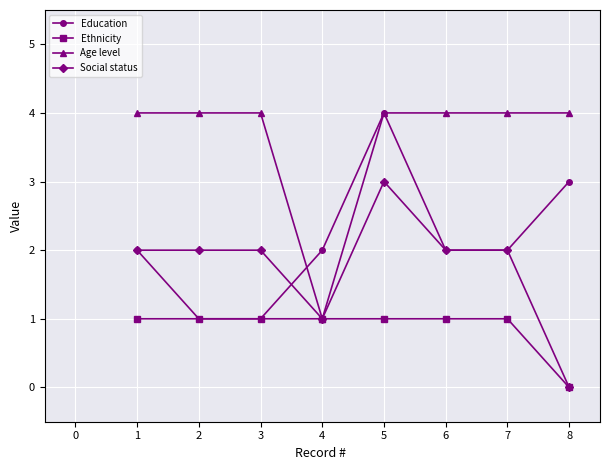

What is the value of the Ethnicity point at the 6th from the left?

1